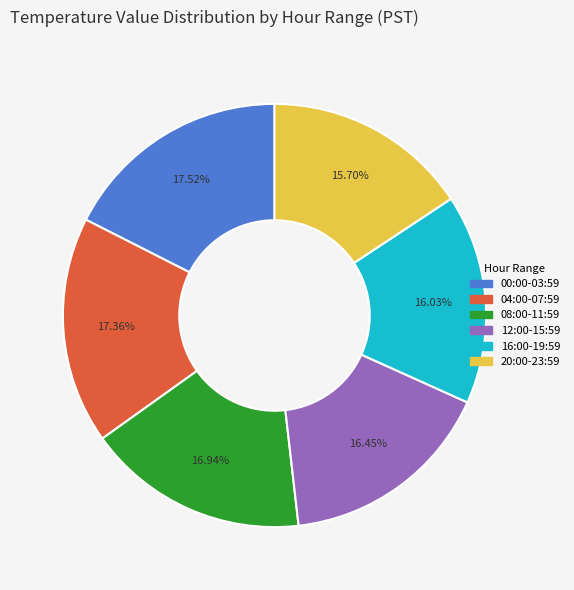

Does any single category account for the majority?

No